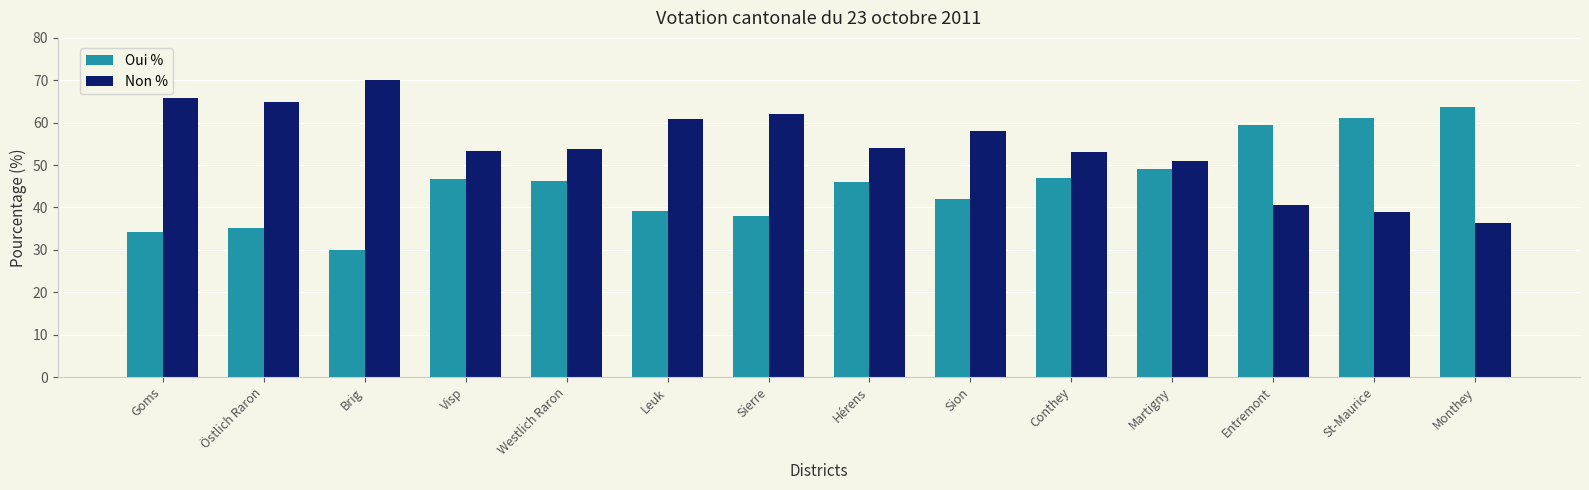

What is the label of the 2nd bar from the left?

Östlich Raron